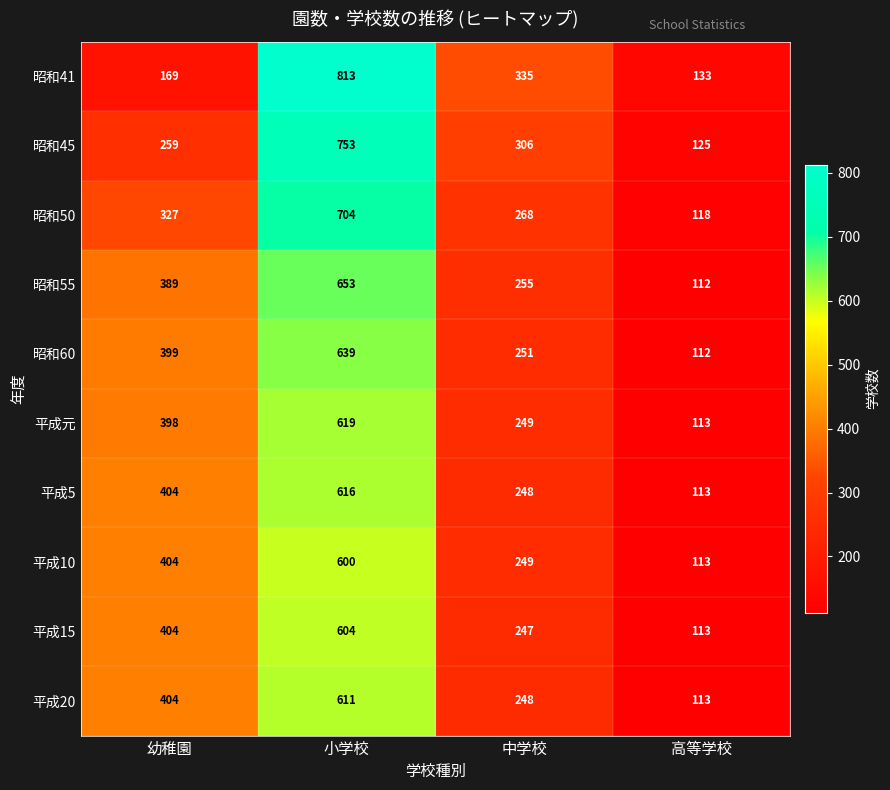

How many data points does each series have?

4